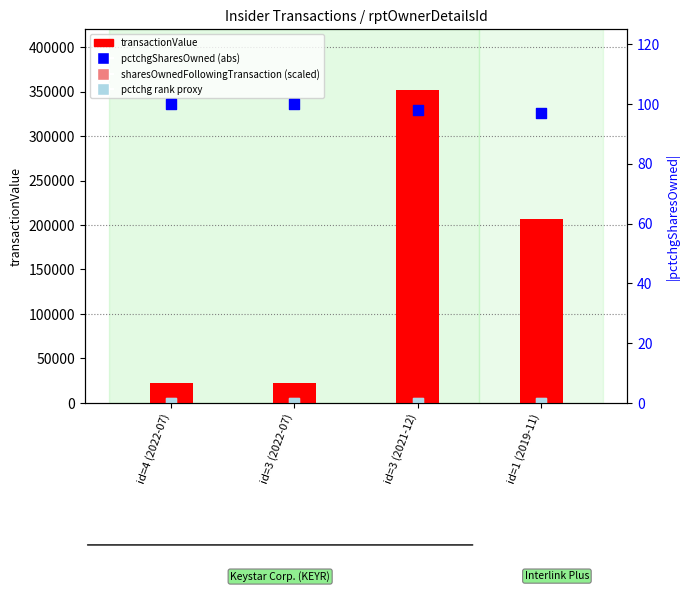

Which series has the largest total across all categories?

transactionValue